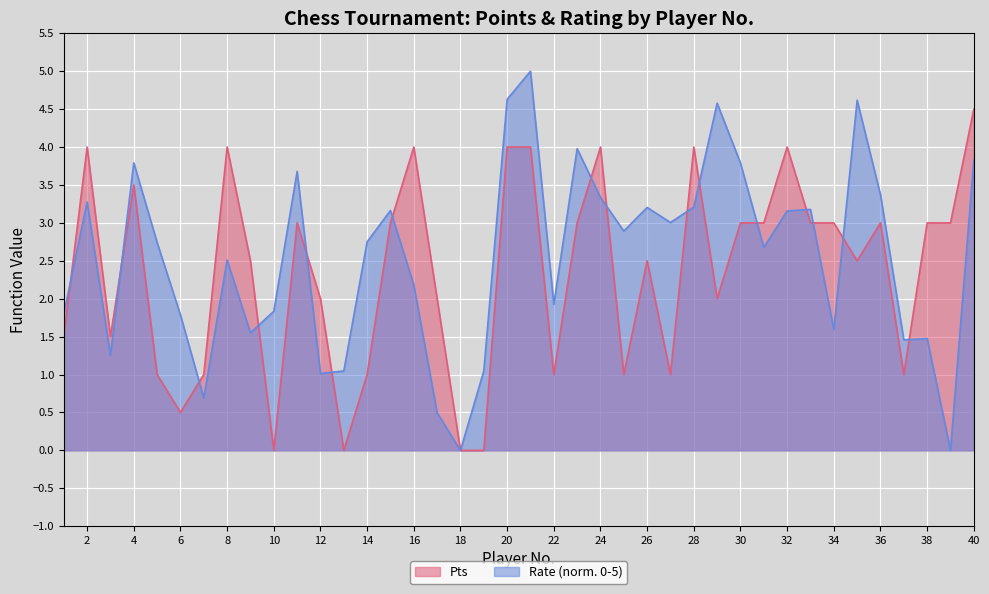

True or false: Pts and Rate cross at least once.

True